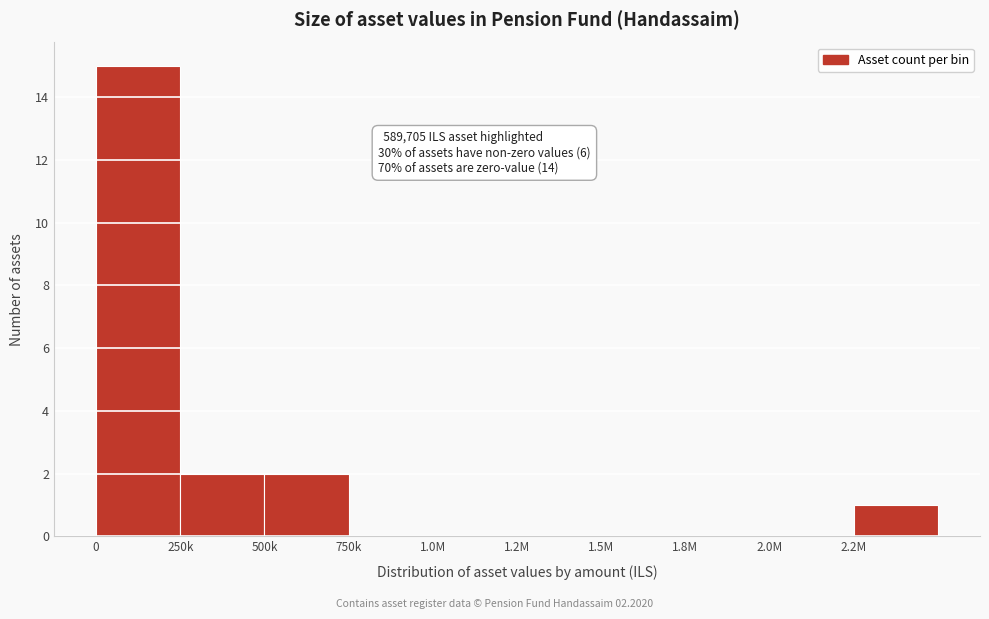

Reading left to right, transcribe all the data shown in this chart.

0=15	250k=2	500k=2	750k=0	1.0M=0	1.2M=0	1.5M=0	1.8M=0	2.0M=0	2.2M=1